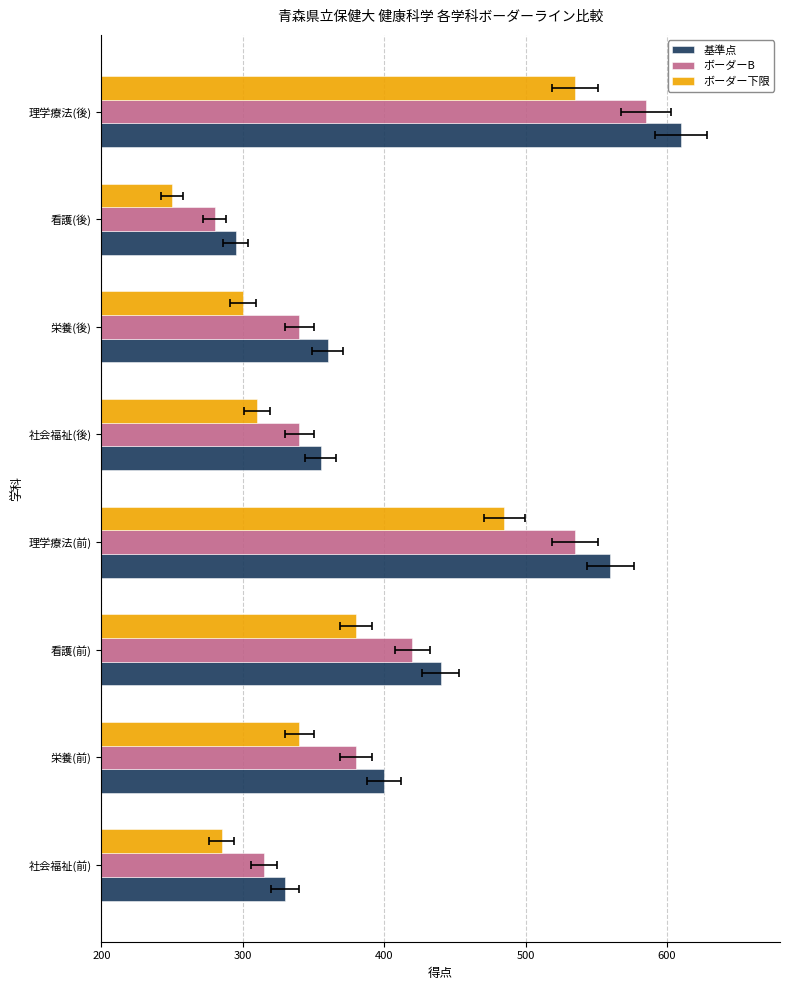

Which series has the largest range (max minus min)?

基準点